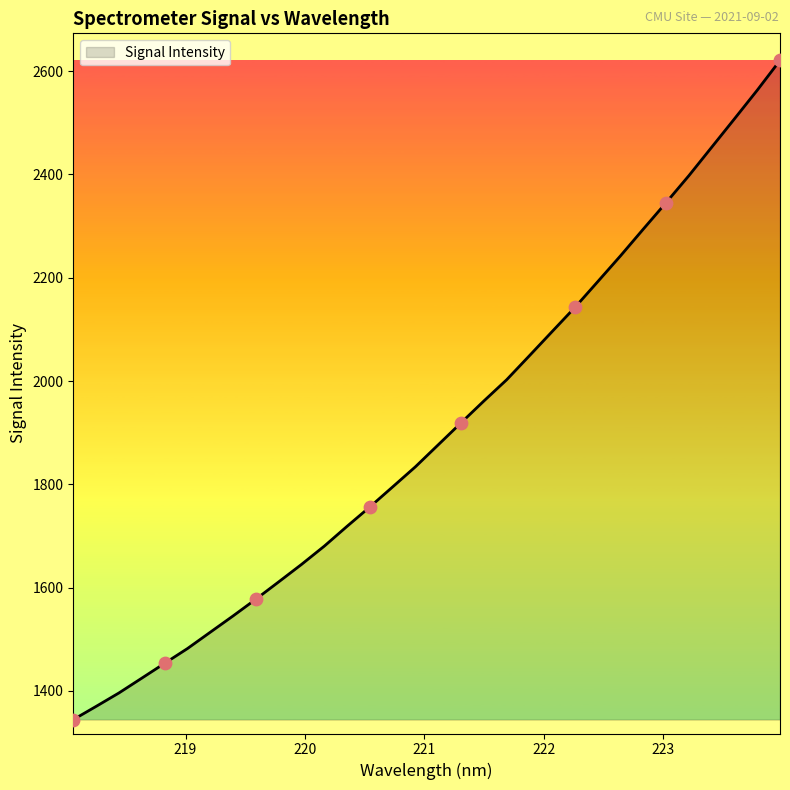

What is the minimum value shown in the chart?

1344.5